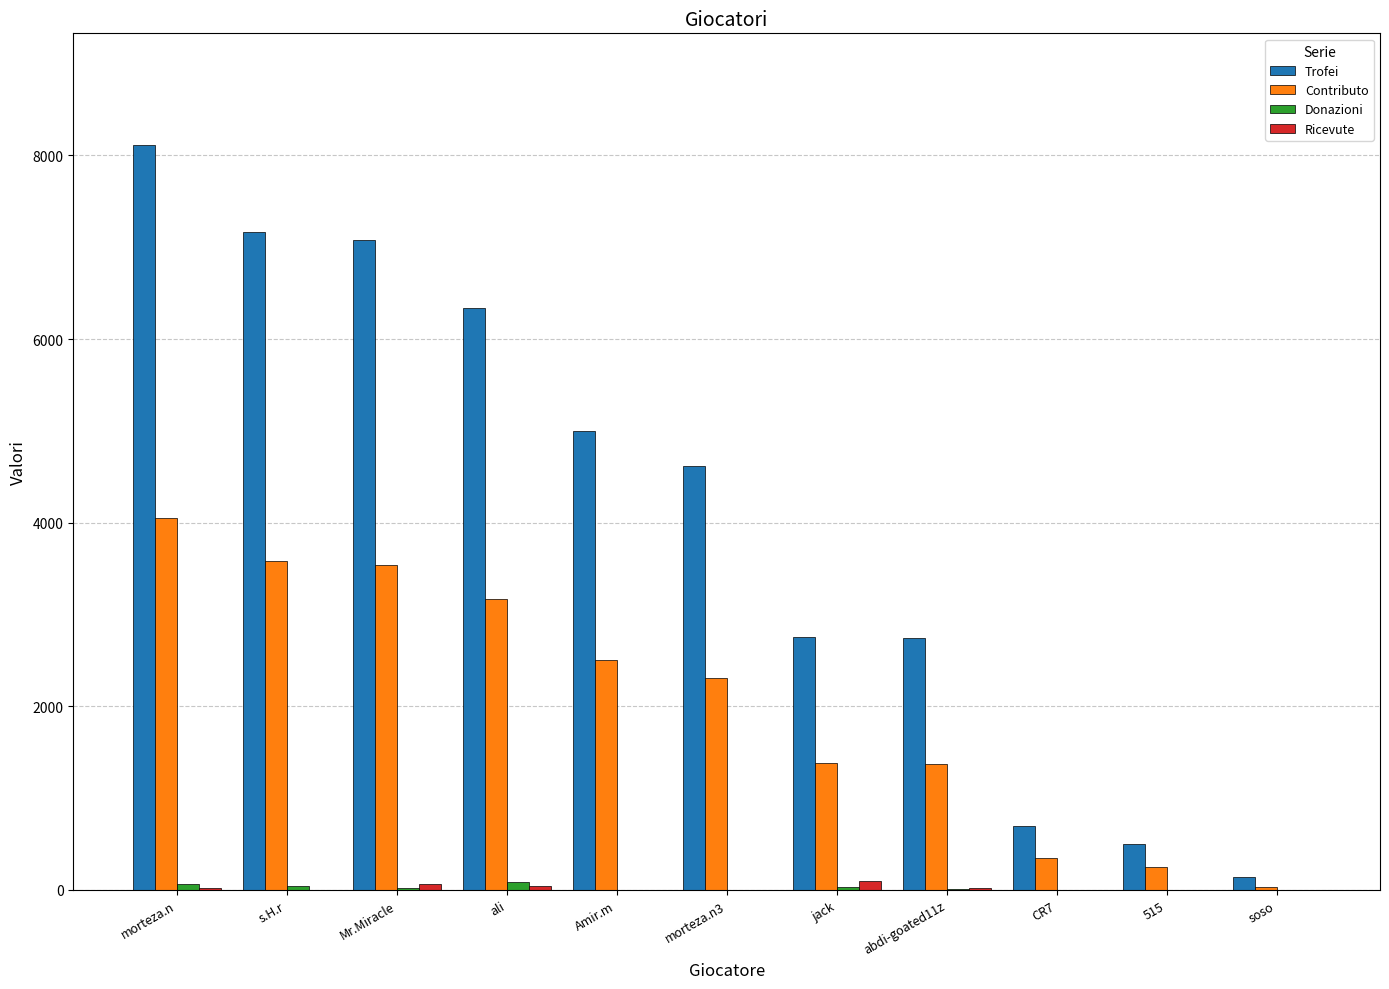

Are the bars horizontal?

No